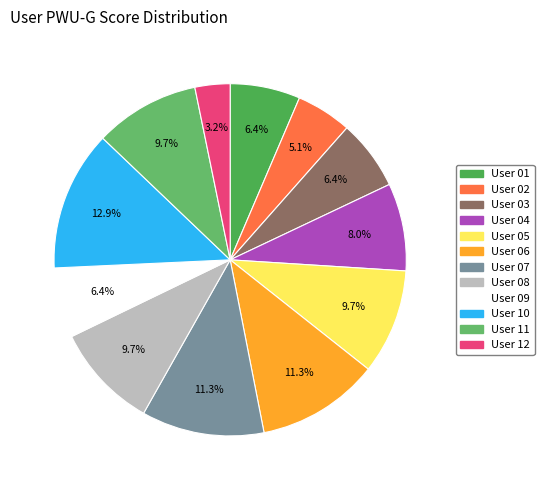

Which category has the smallest portion of the pie?

User 12